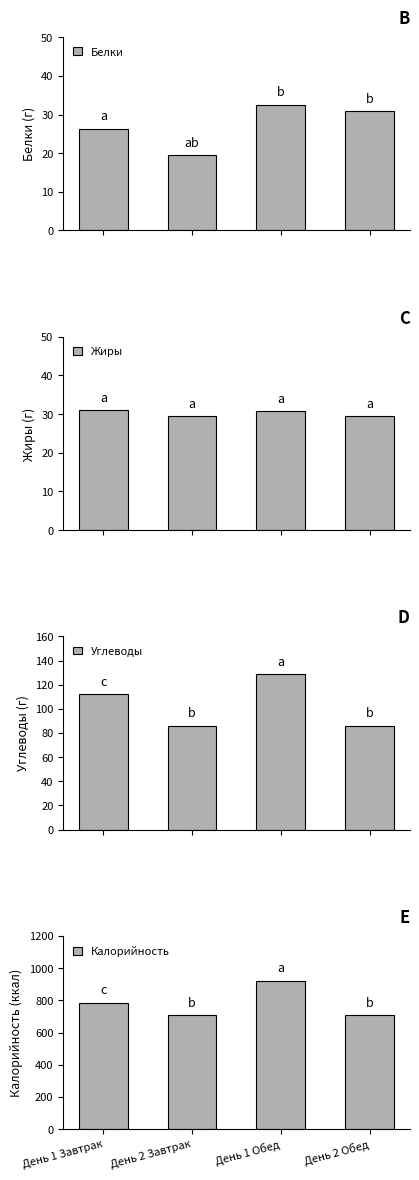

The Углеводы series shows 124.0 at День 2 Завтрак. True or false?

False